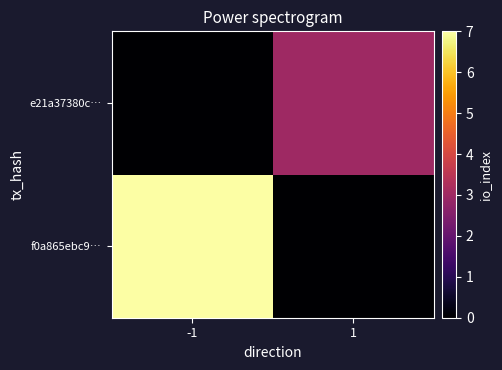

Reading left to right, extract all data points from this chart.

f0a865ebc9…: -1=7	1=0
e21a37380c…: -1=0	1=3